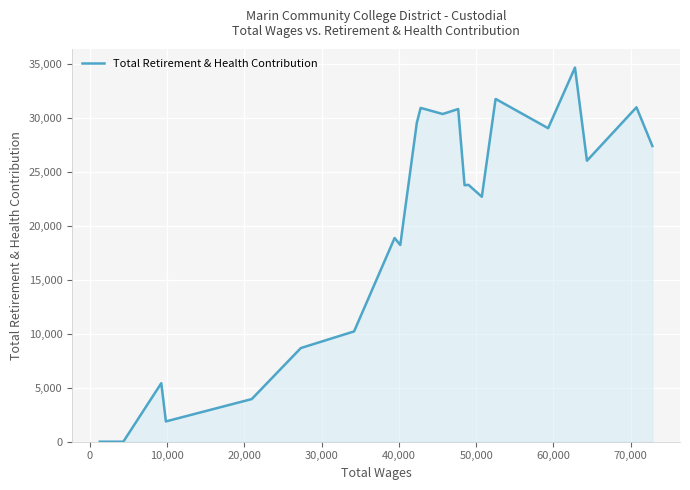

What is the maximum value shown in the chart?

34645